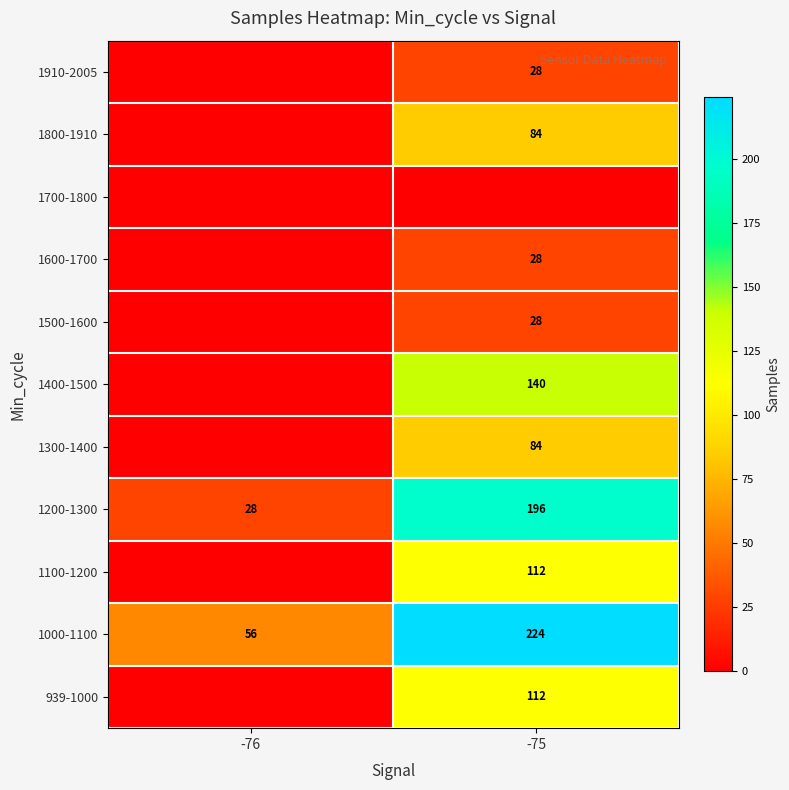

What is the difference between the 1000-1100 values at -76 and -75?

168